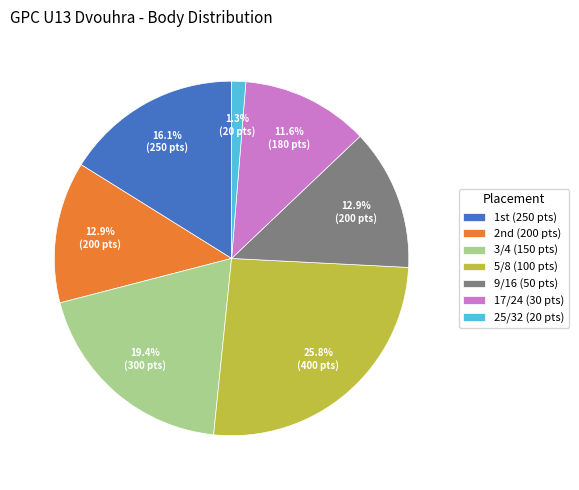

Count the number of slices in the pie.

7